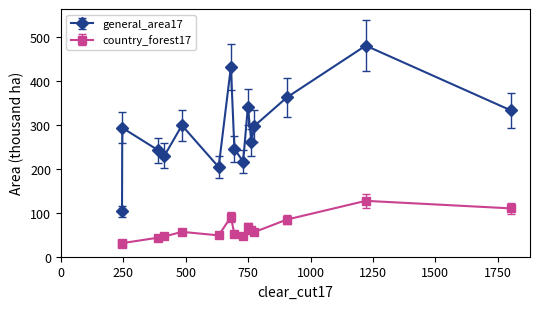

What is the difference between the second highest and minimum values in the general_area17 series?

329.4